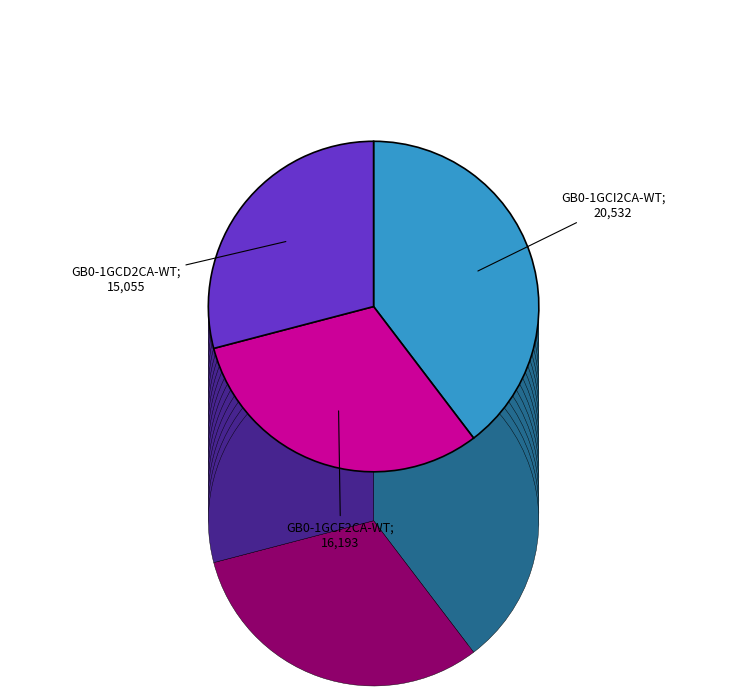

To the nearest percent, what percentage of the pie is GB0-1GCI2CA-WT?

40%